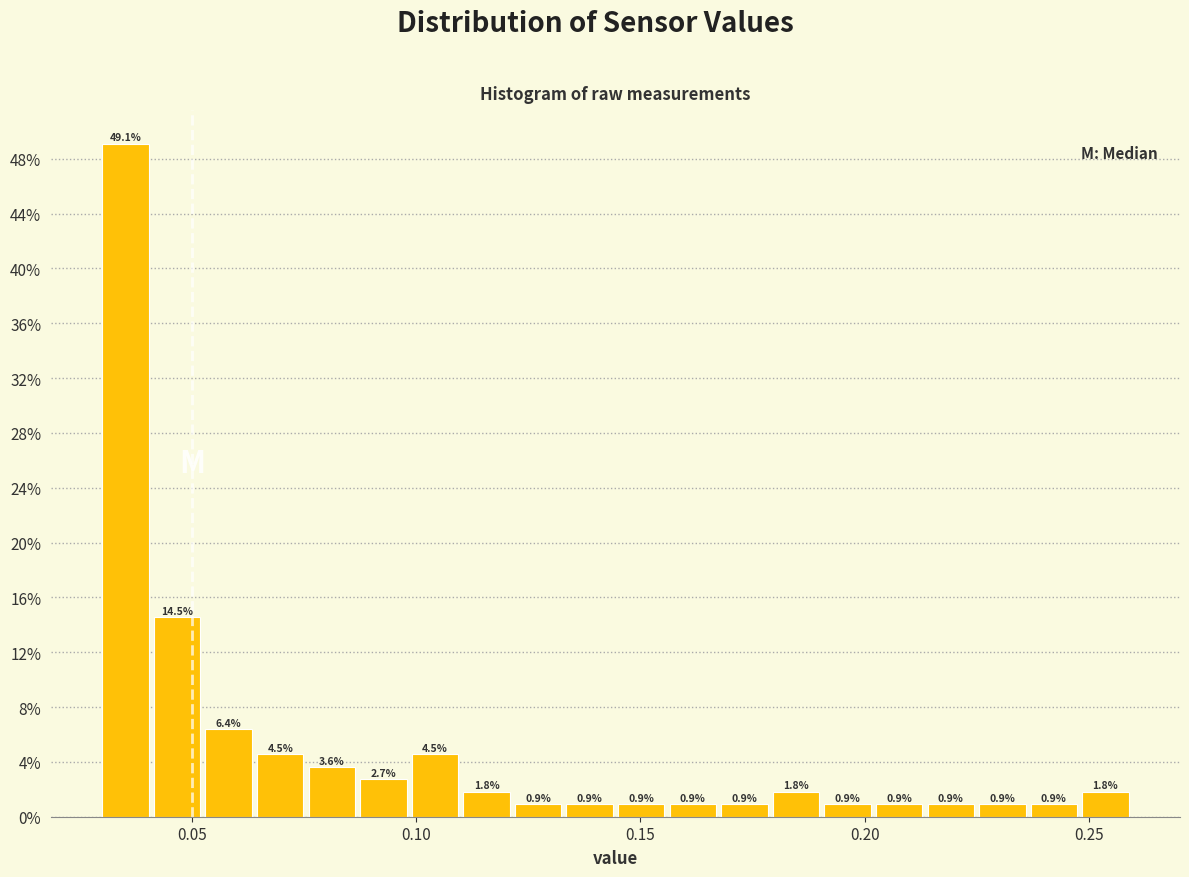

Read against the x-axis, roughly where is the centre of the tallest bar?

0.035